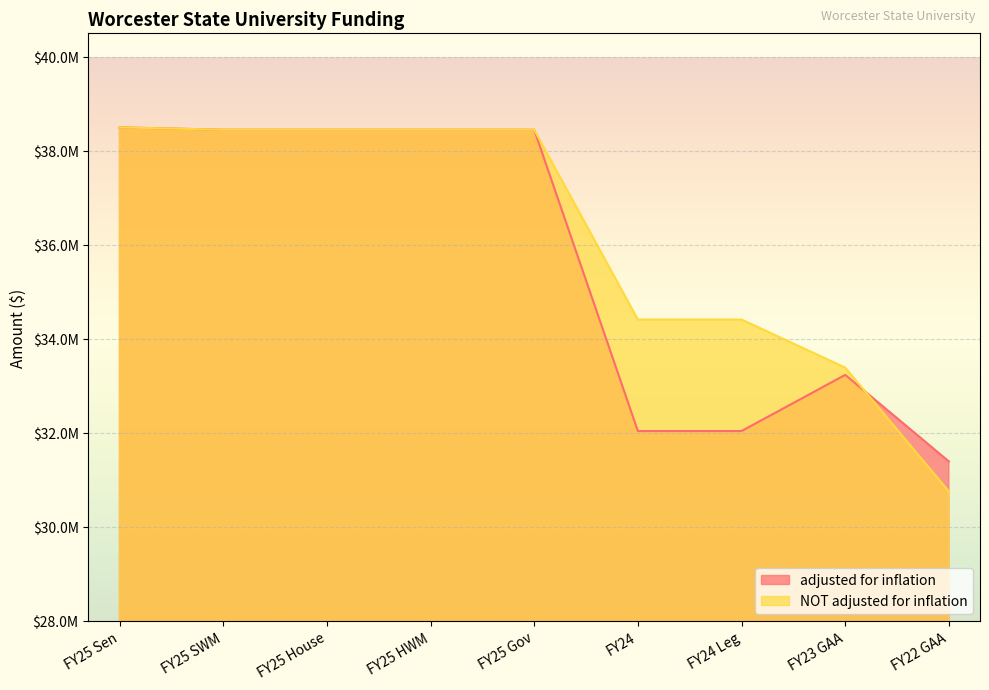

Rank the categories by adjusted for inflation value from lowest to highest.

FY22 GAA, FY24, FY24 Leg, FY23 GAA, FY25 SWM, FY25 House, FY25 HWM, FY25 Gov, FY25 Sen